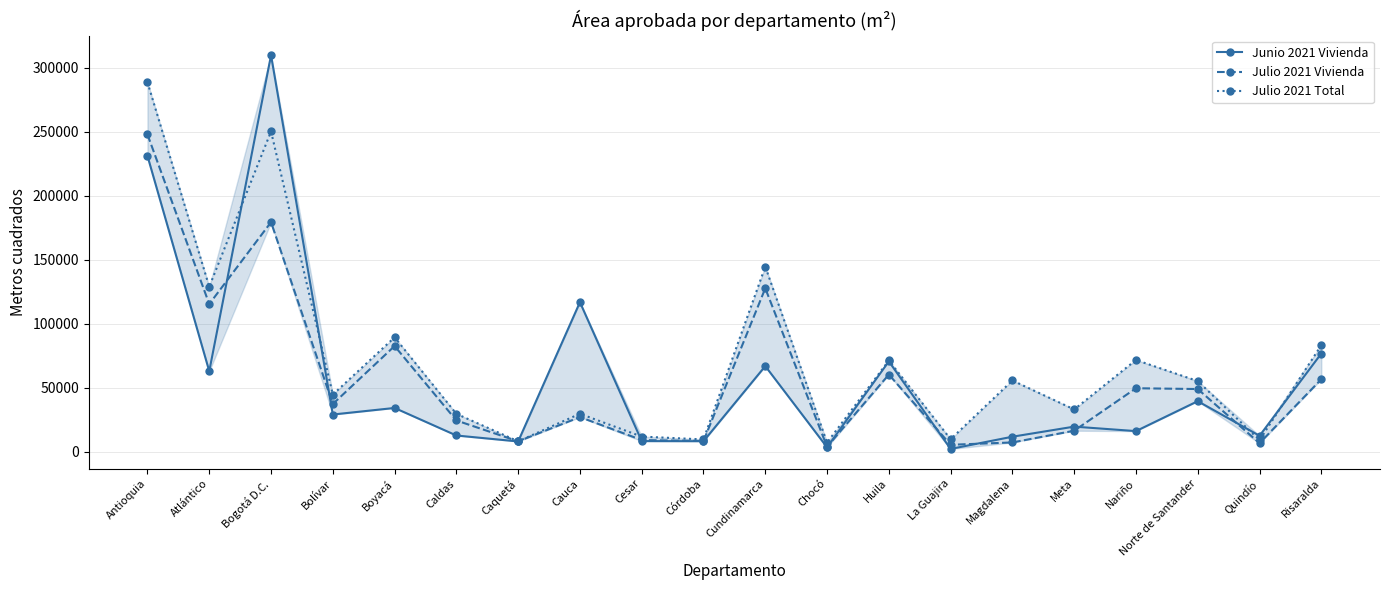

Does the chart display data point markers on the line(s)?

Yes